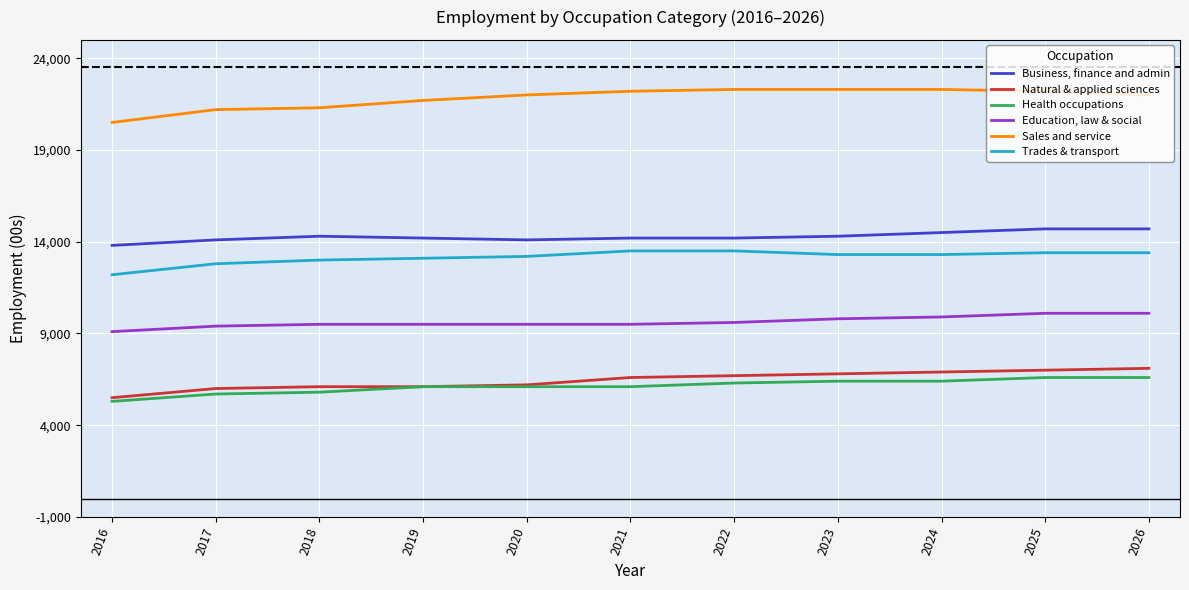

True or false: Sales and service and Natural & applied sciences intersect in this chart.

False